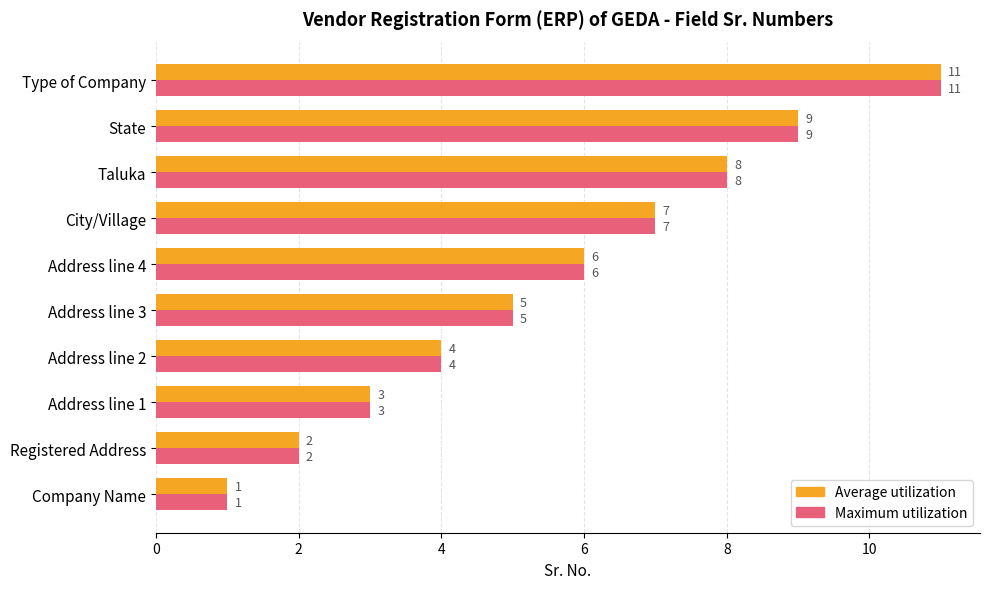

Read the Maximum utilization value at Address line 3, to the nearest 5.

5